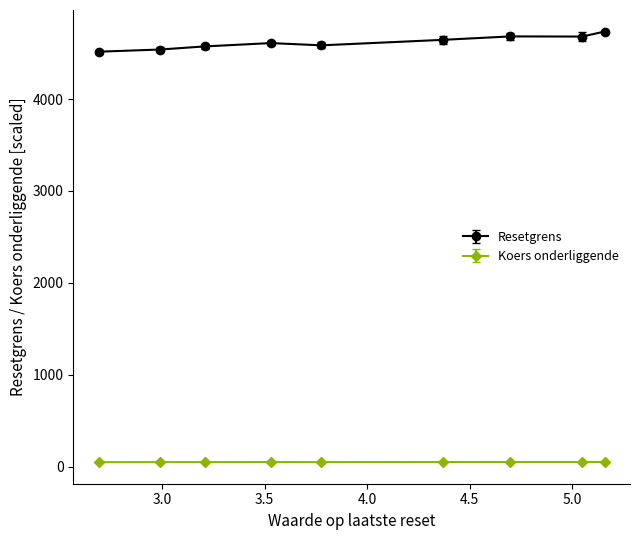

What is the greatest value displayed?

4736.2